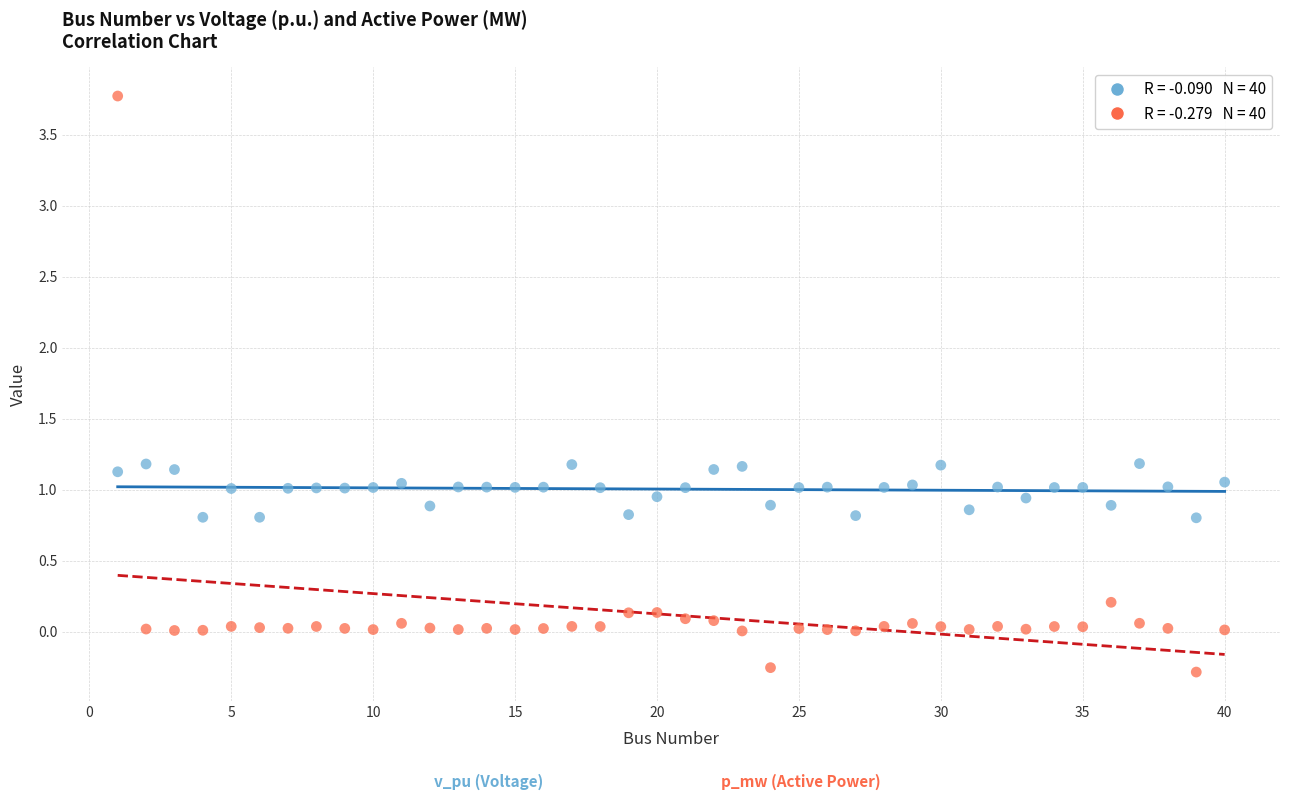

Across all data points, what is the range of Y values (max minus min)?

4.1